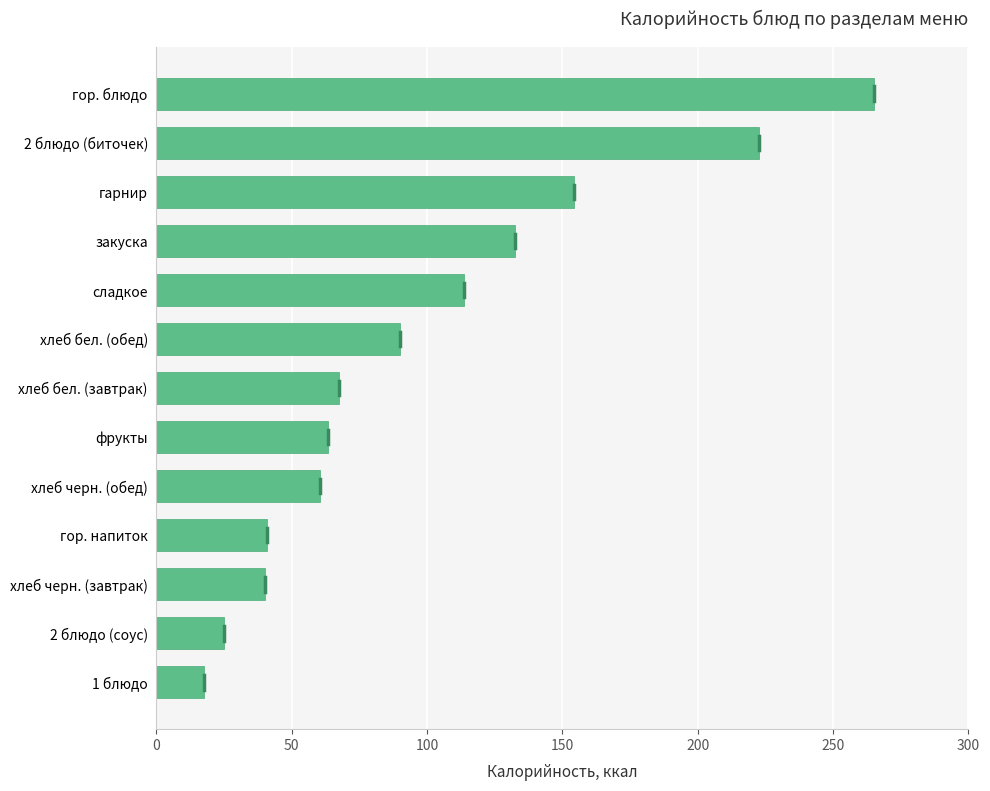

What is the minimum value shown in the chart?

17.8